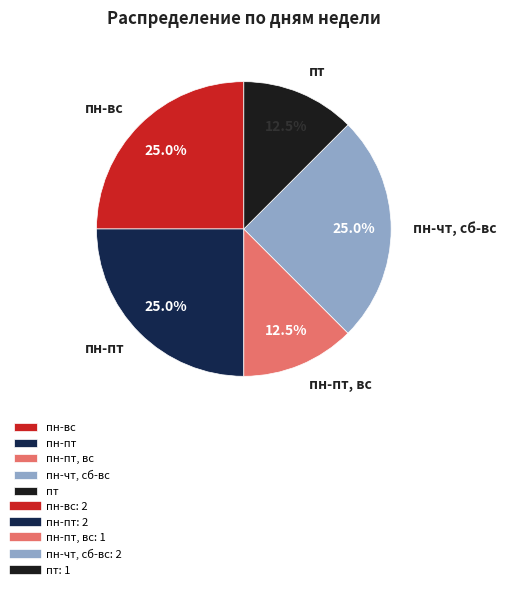

True or false: пн-вс accounts for 12% of the total.

False